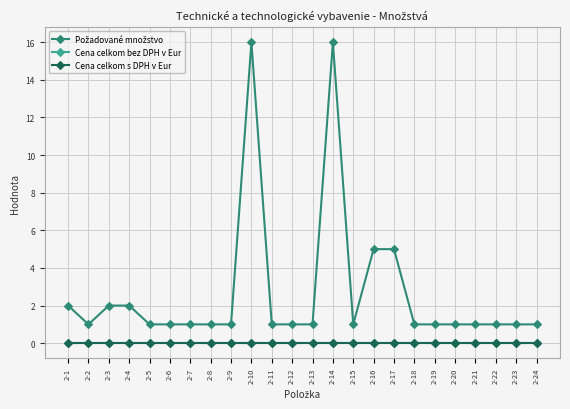

At which label is Cena celkom s DPH v Eur closest to 0?

2-1